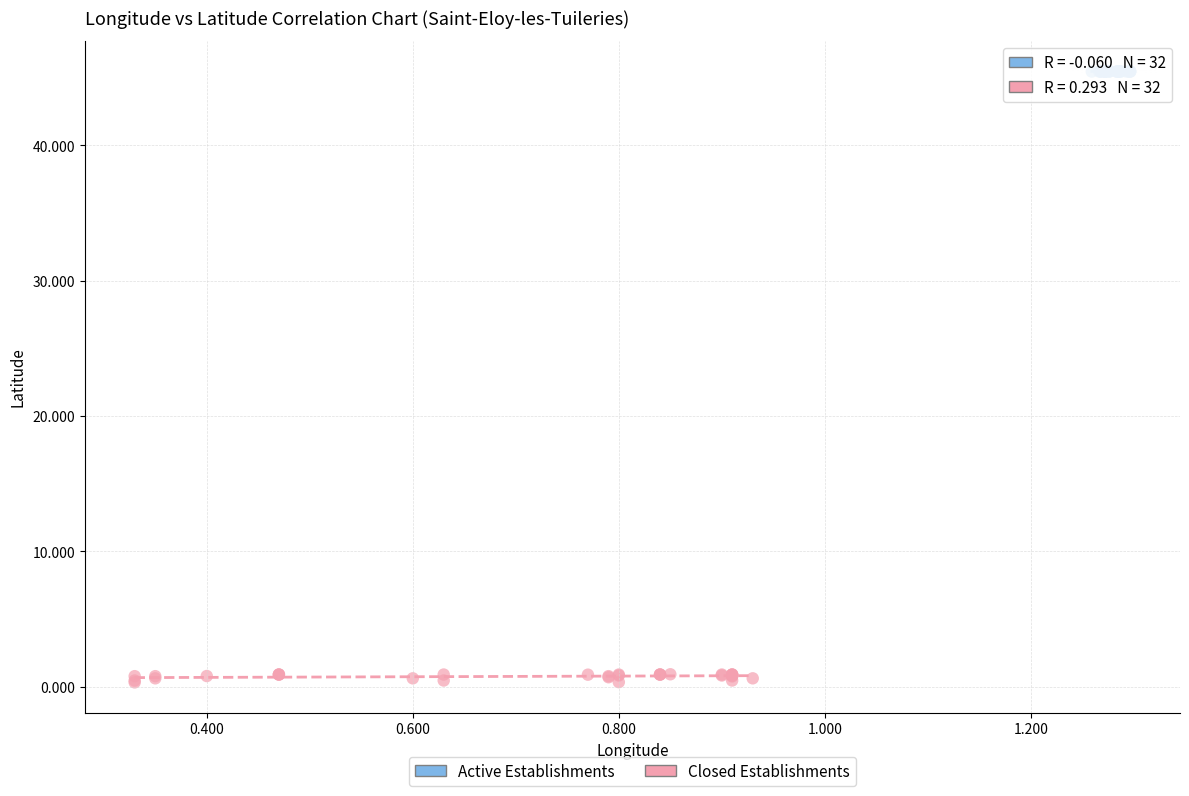

Which series contains the lowest Y value?

Closed Establishments